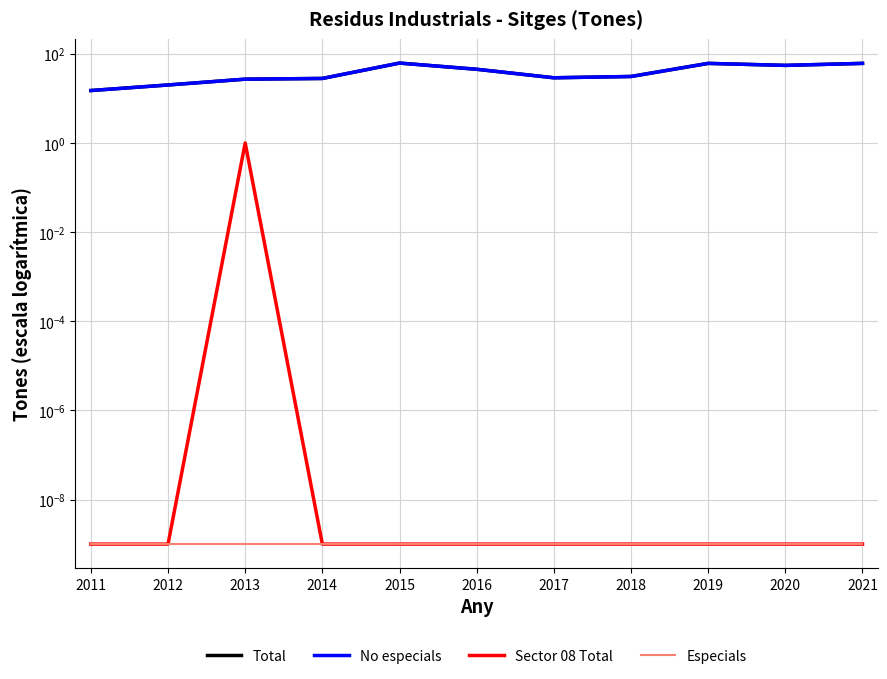

Between 2016 and 2017, which is larger?

2016